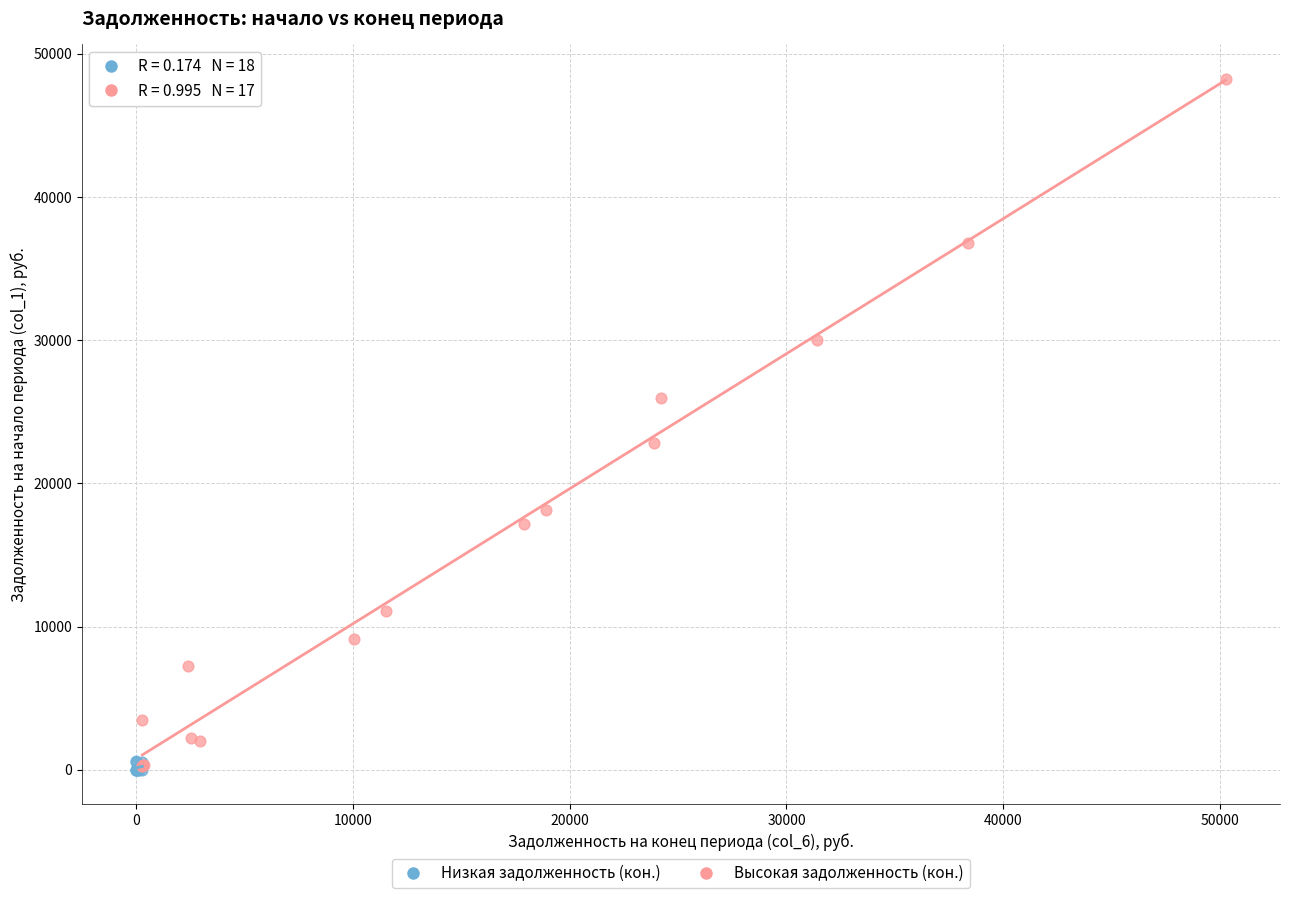

Which series reaches the maximum Y coordinate?

Высокая задолженность (кон.)